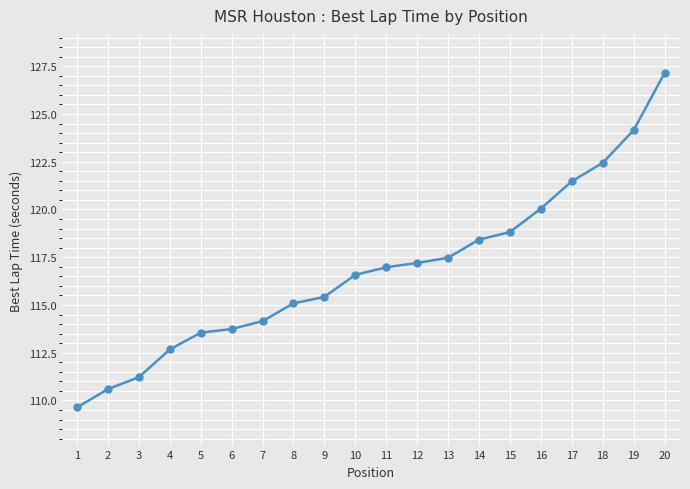

What is the difference between the second highest and minimum values?

14.5